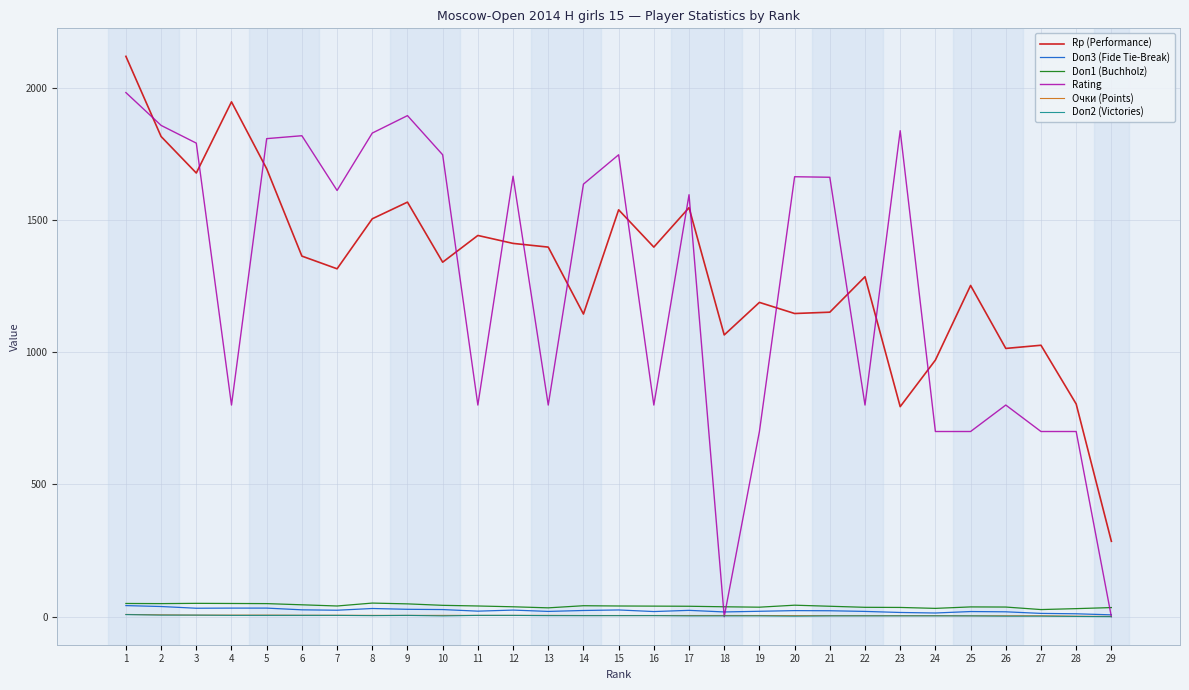

Is the value of Очки (Points) at 18 greater than the value of Rp (Performance) at 18?

No